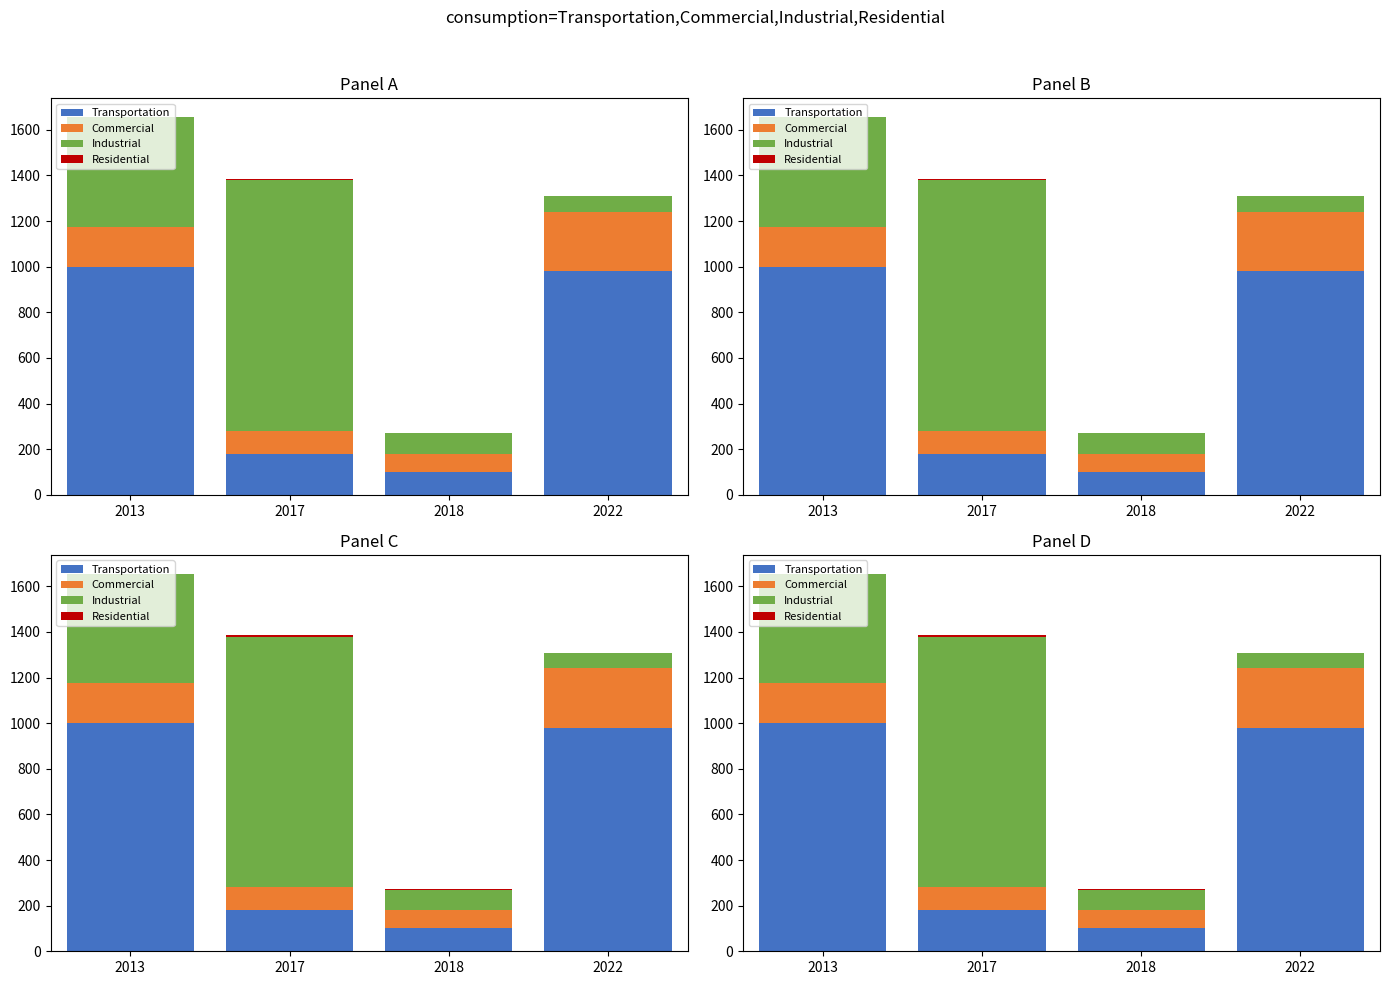

Rank the series by their average value, from highest to lowest.

Transportation, Industrial, Commercial, Residential